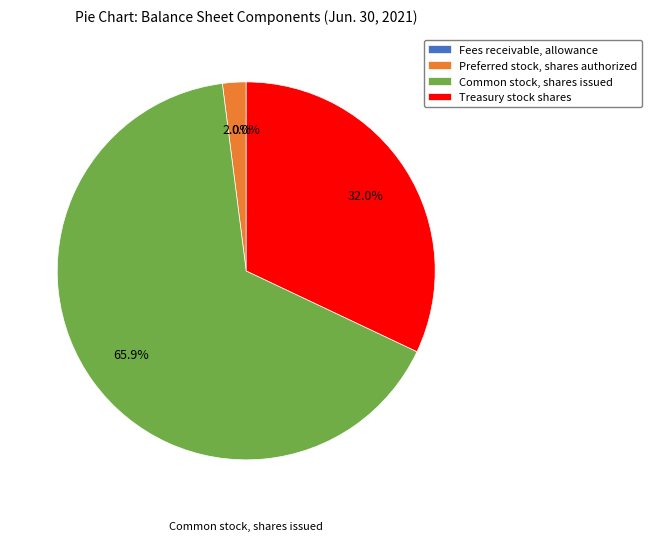

Which has a higher value, Common stock, shares issued or Treasury stock shares?

Common stock, shares issued